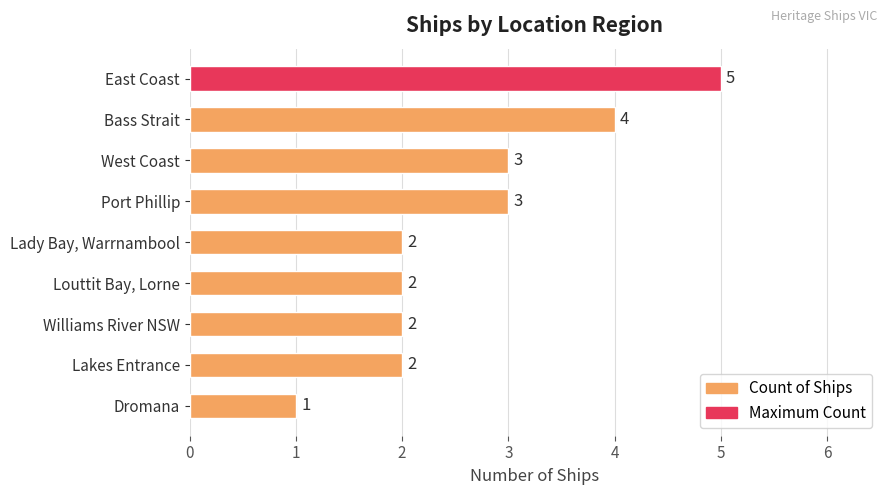

At which category does the chart reach its minimum across all series?

Dromana